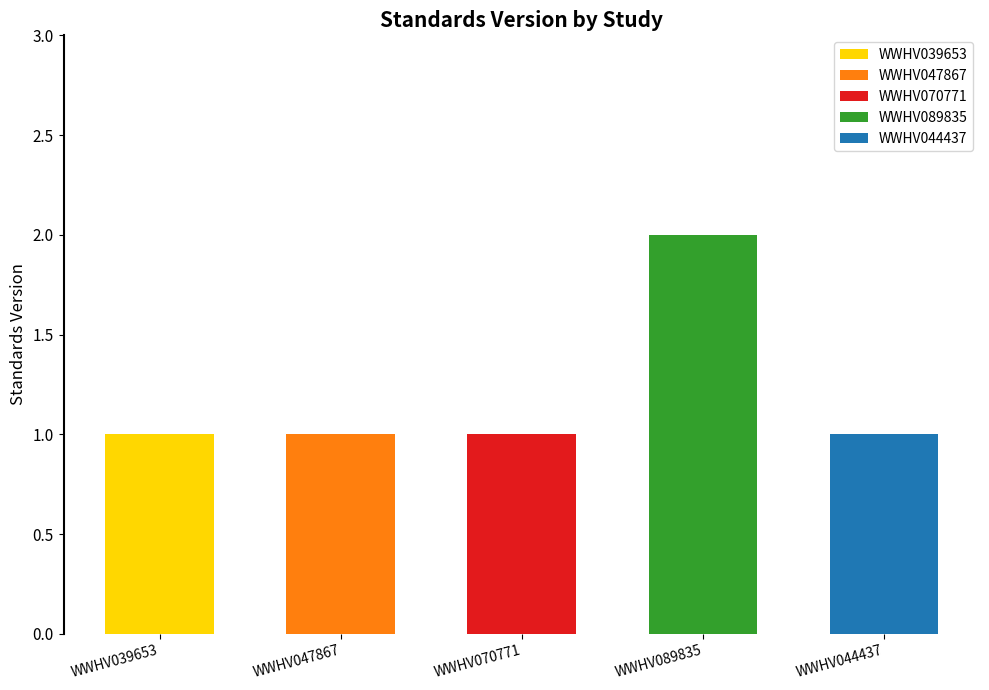

True or false: the data shows 1 at WWHV039653.

True